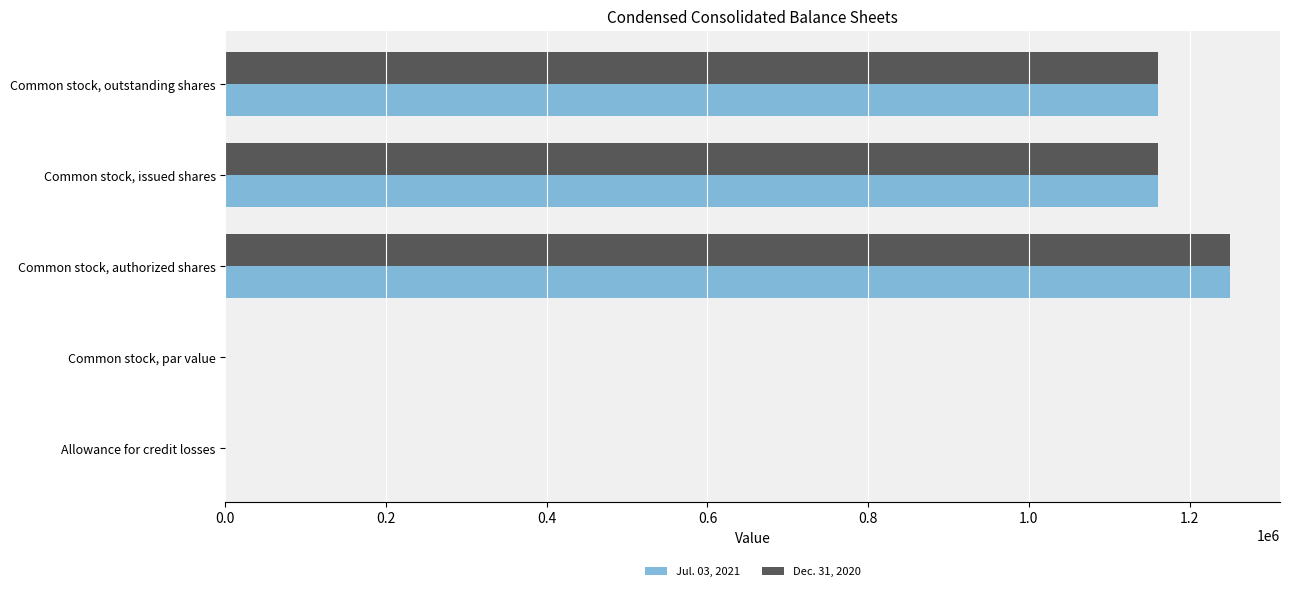

At which category is the sum across all series the highest?

Common stock, authorized shares